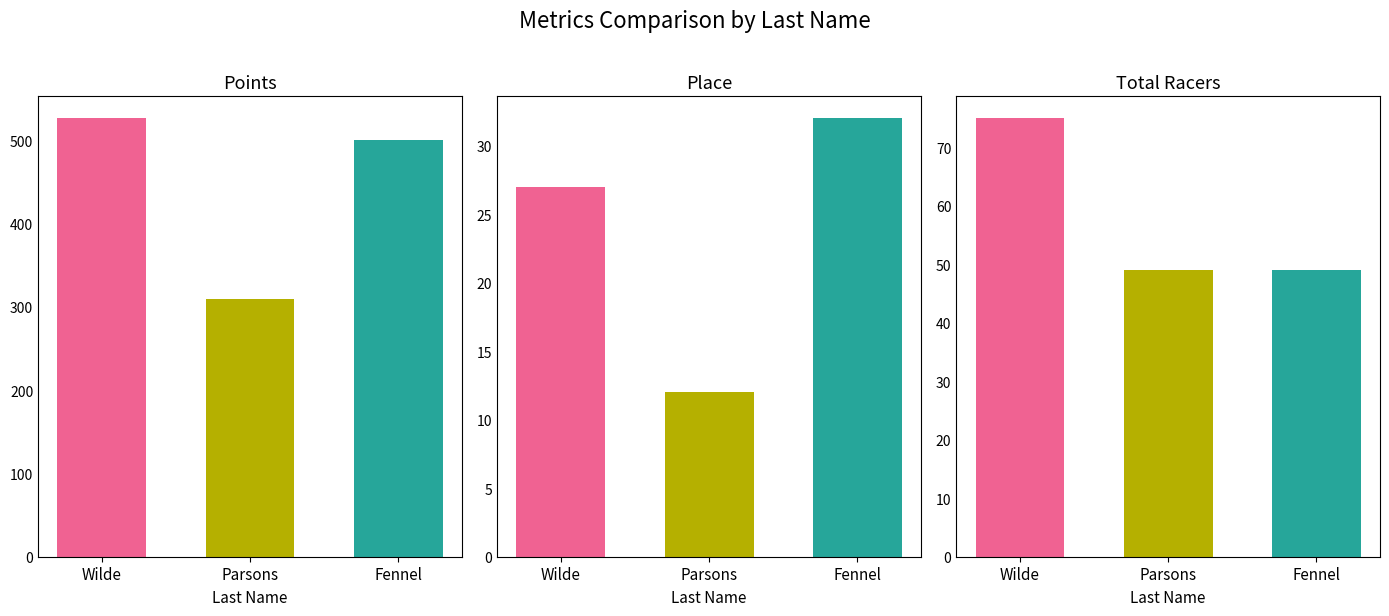

Reading right to left, extract all data points from this chart.

Points: 499.7	309.1	526.1
Place: 32.0	12.0	27.0
Total Racers: 49.0	49.0	75.0